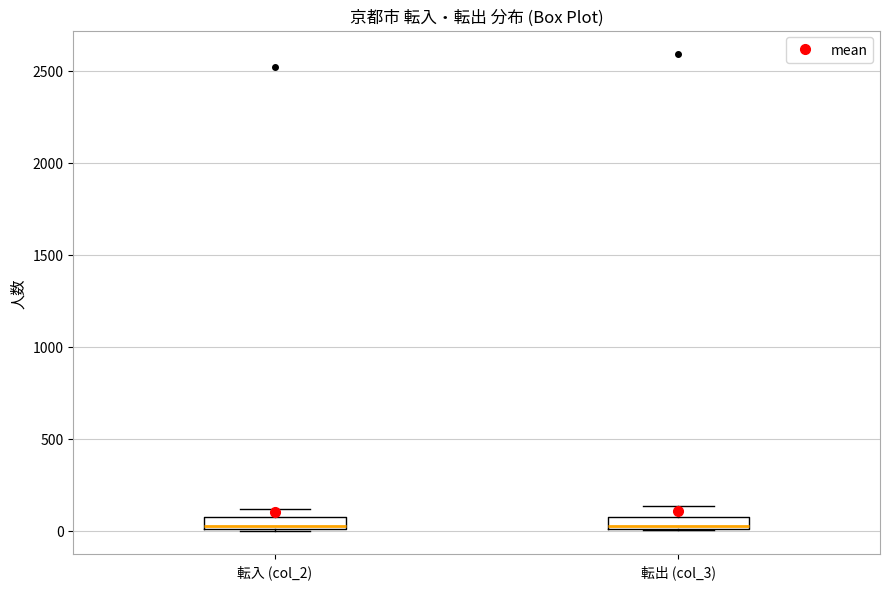

Where is the upper edge of the box for 転出 (col_3) on the y-axis? The values are not printed on the chart, so give them approximately, as read against the axis.

50